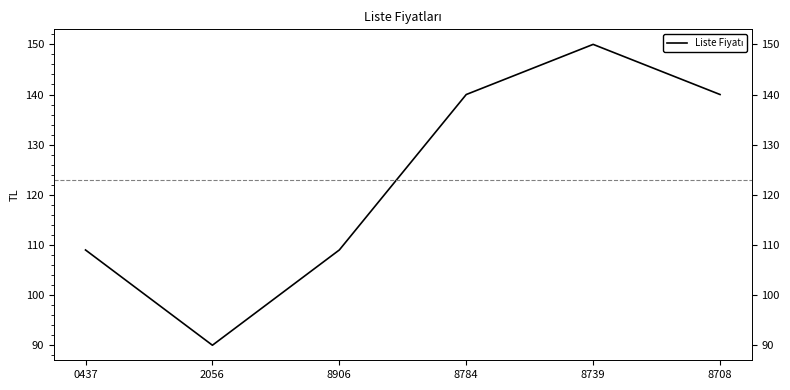

Which label corresponds to the smallest value in the chart?

2056